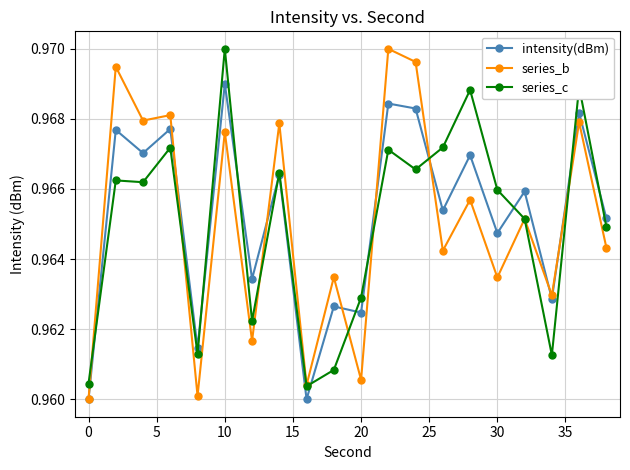

At how many categories does at least one series exceed 0?

20